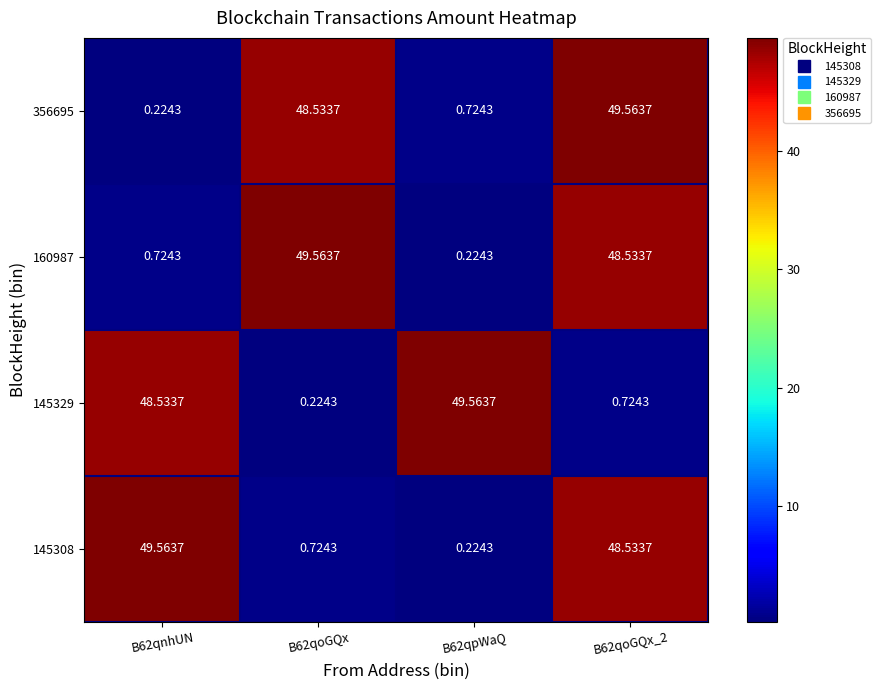

Is the value of 356695 at B62qoGQx greater than the value of 160987 at B62qpWaQ?

Yes